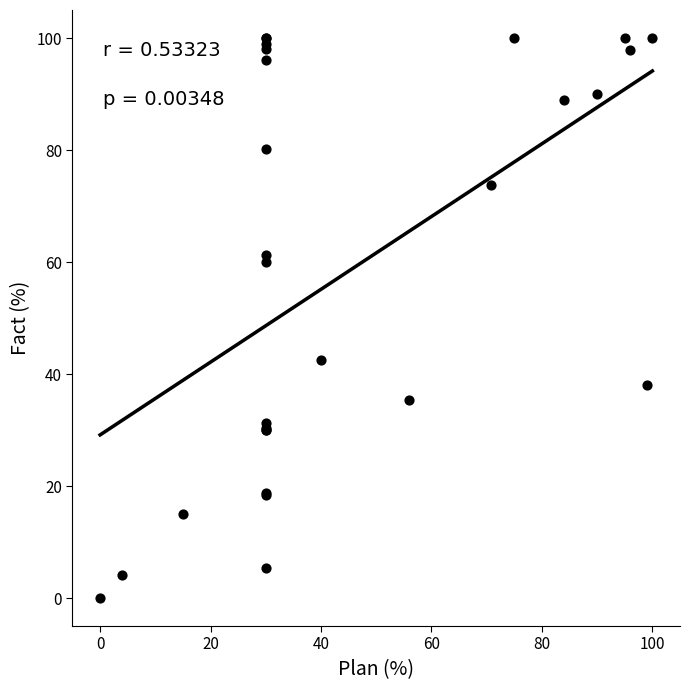

What Y value in the scatter plot is closest to 50?

42.5